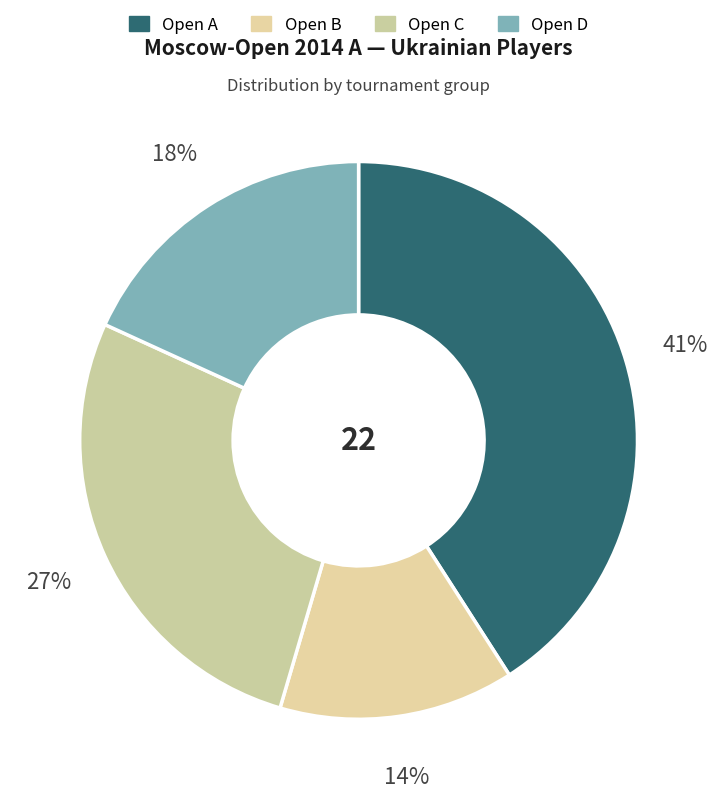

Combined, do Open A and Open C account for over 50%?

Yes